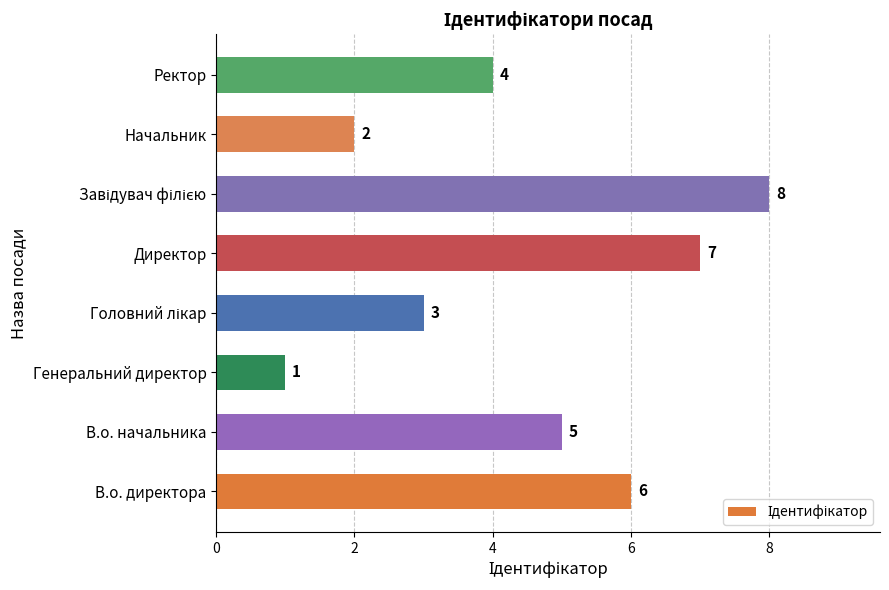

The value at Ректор is 4. True or false?

True